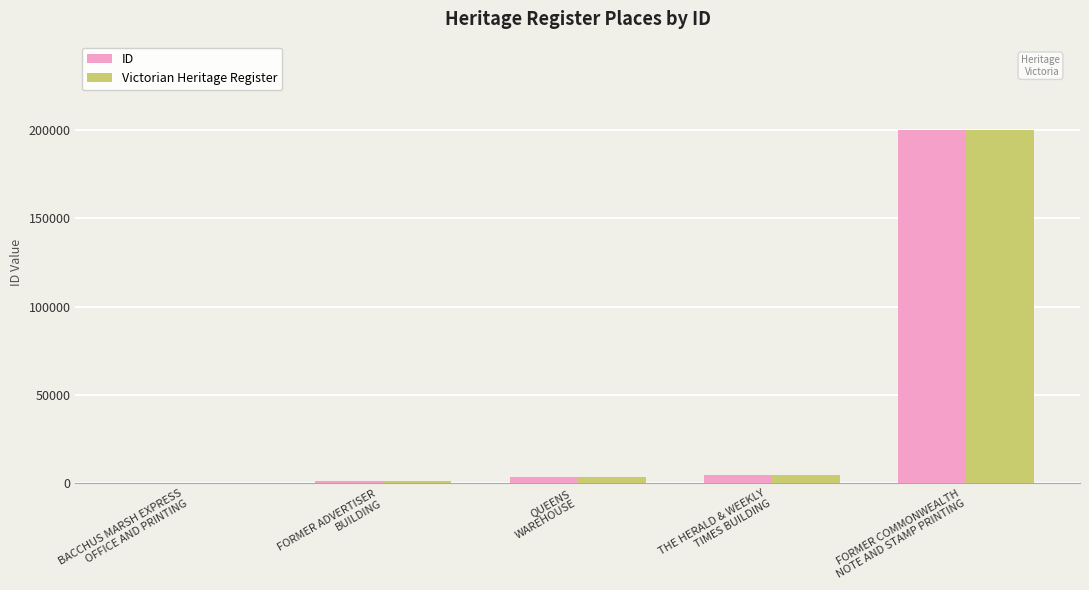

What is the sum of all Victorian Heritage Register values?

209698